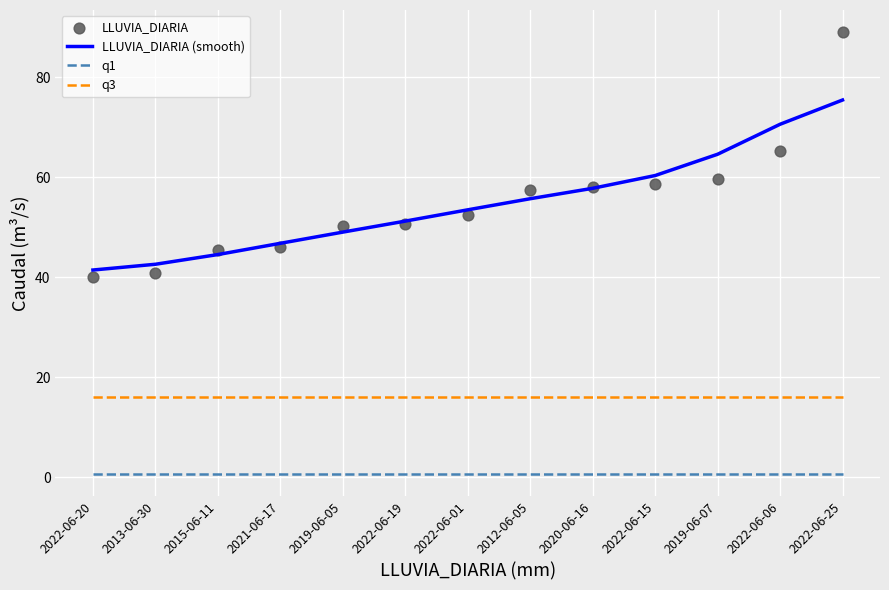

Which series reaches the maximum Y coordinate?

LLUVIA_DIARIA